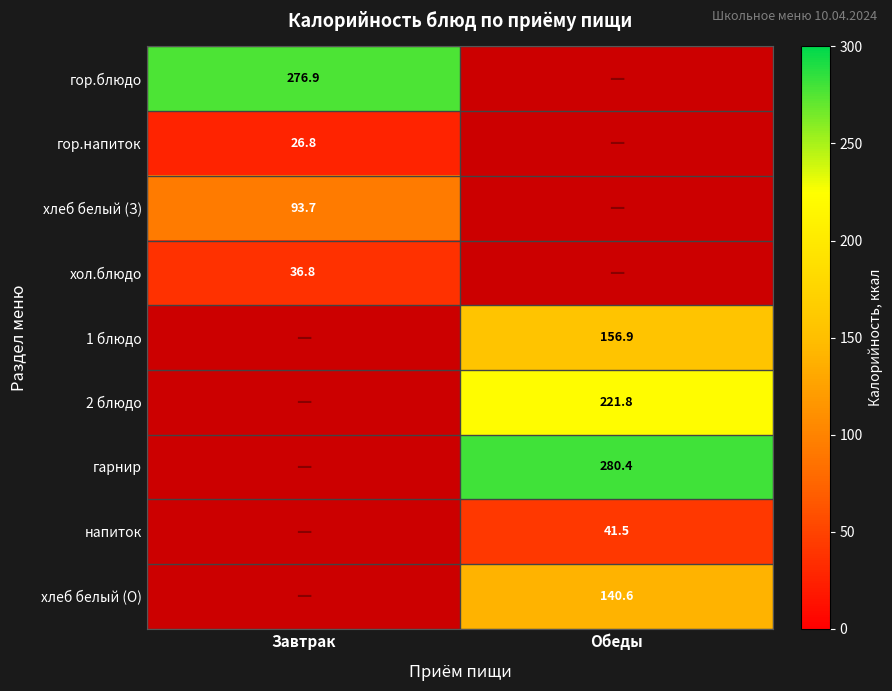

The value of 1 блюдо at Обеды is 156.9. True or false?

True